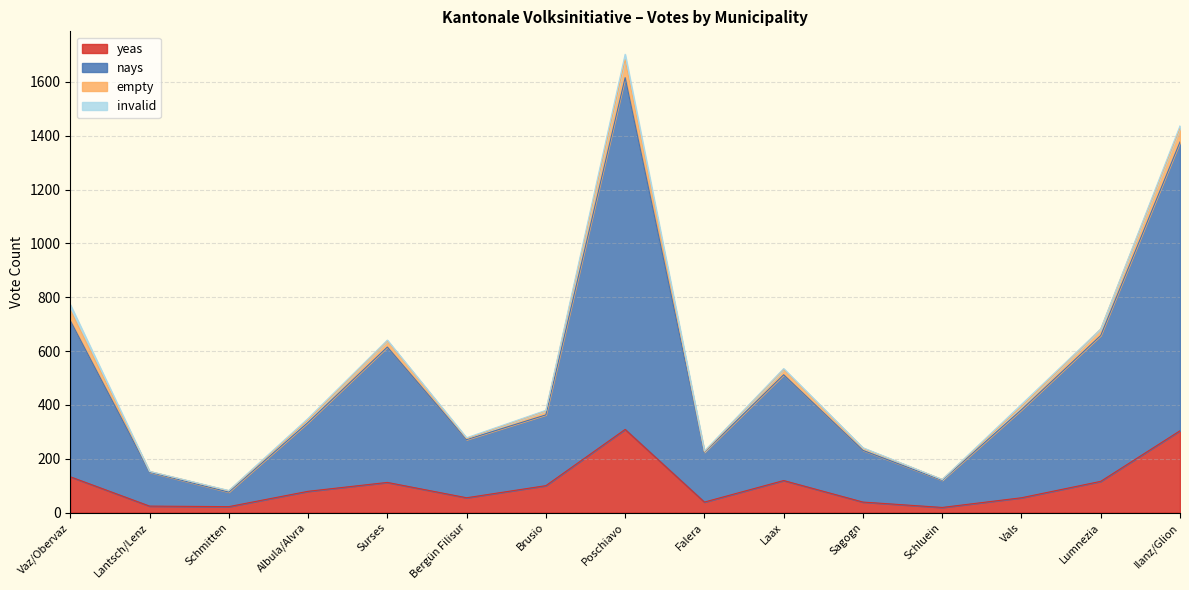

True or false: nays and yeas cross at least once.

False